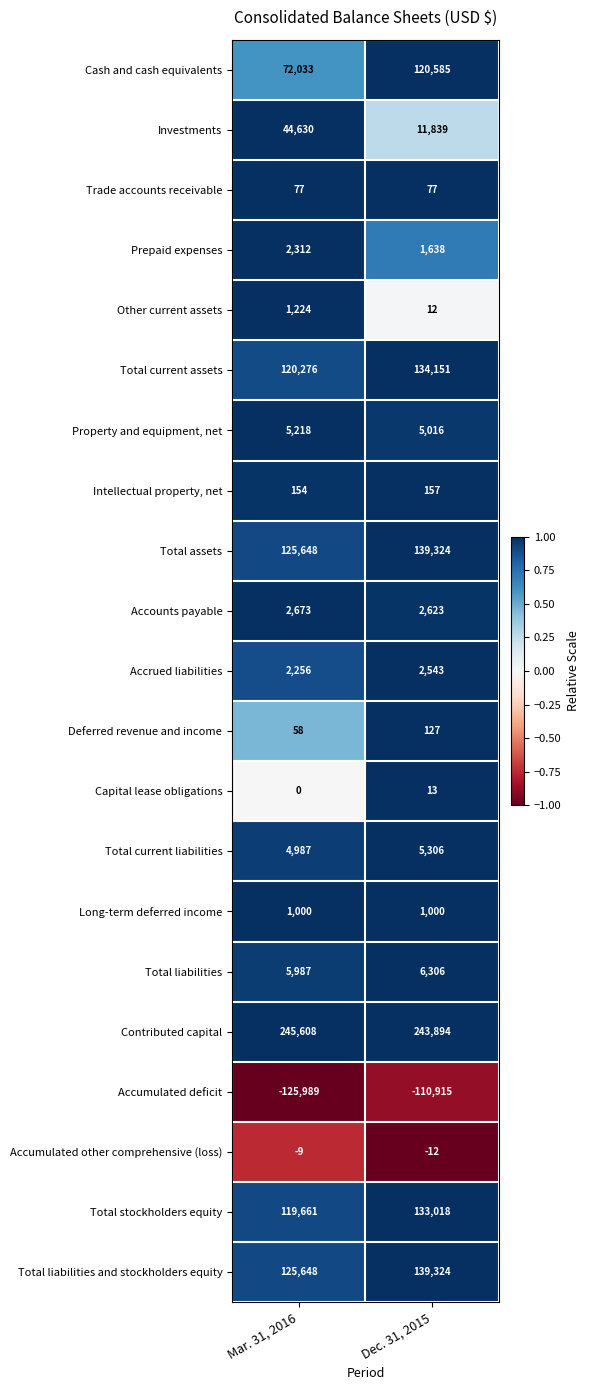

Which label corresponds to the largest value in the chart?

Mar. 31, 2016